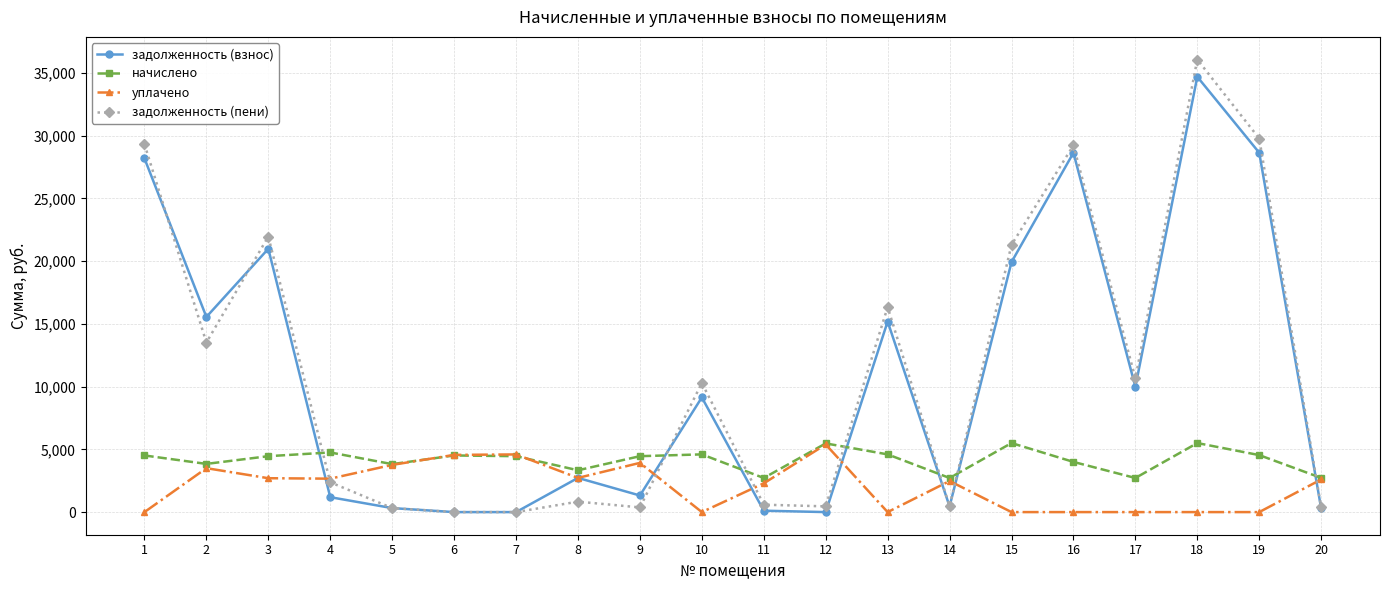

At which label does начислено first exceed 4454?

1